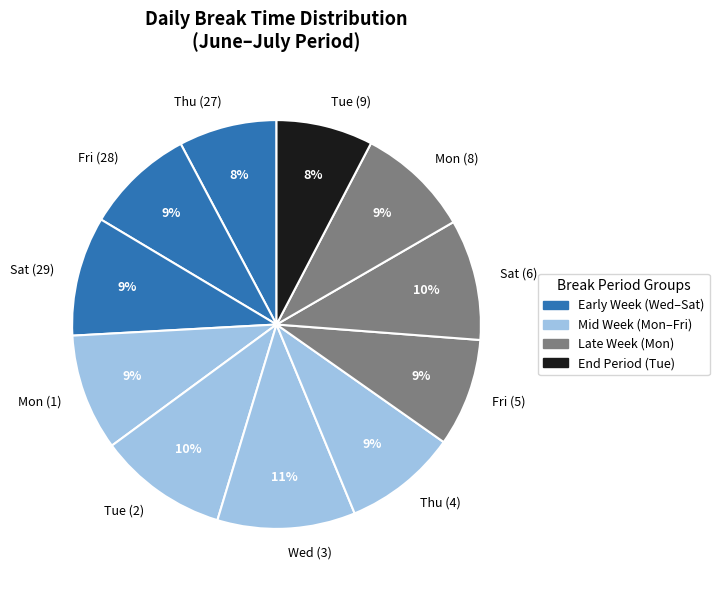

The Wed (3) slice represents 2% of the pie. True or false?

False